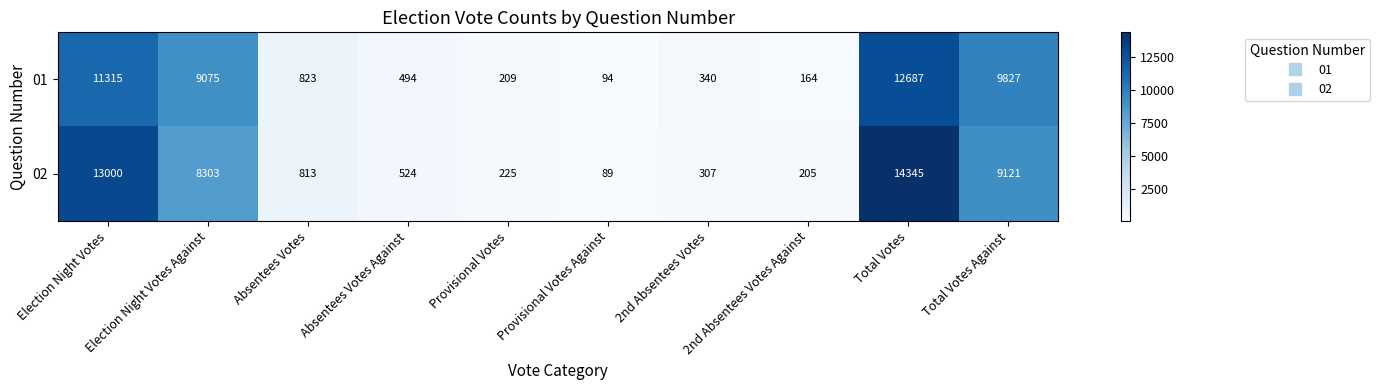

What is the spread (max minus min) of values at 2nd Absentees Votes Against?

41